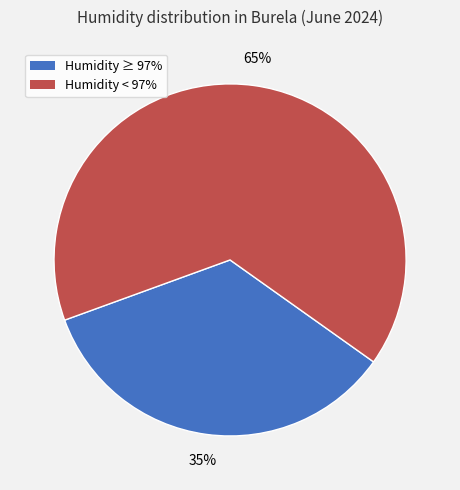

Is there any slice that represents more than half of the pie?

Yes